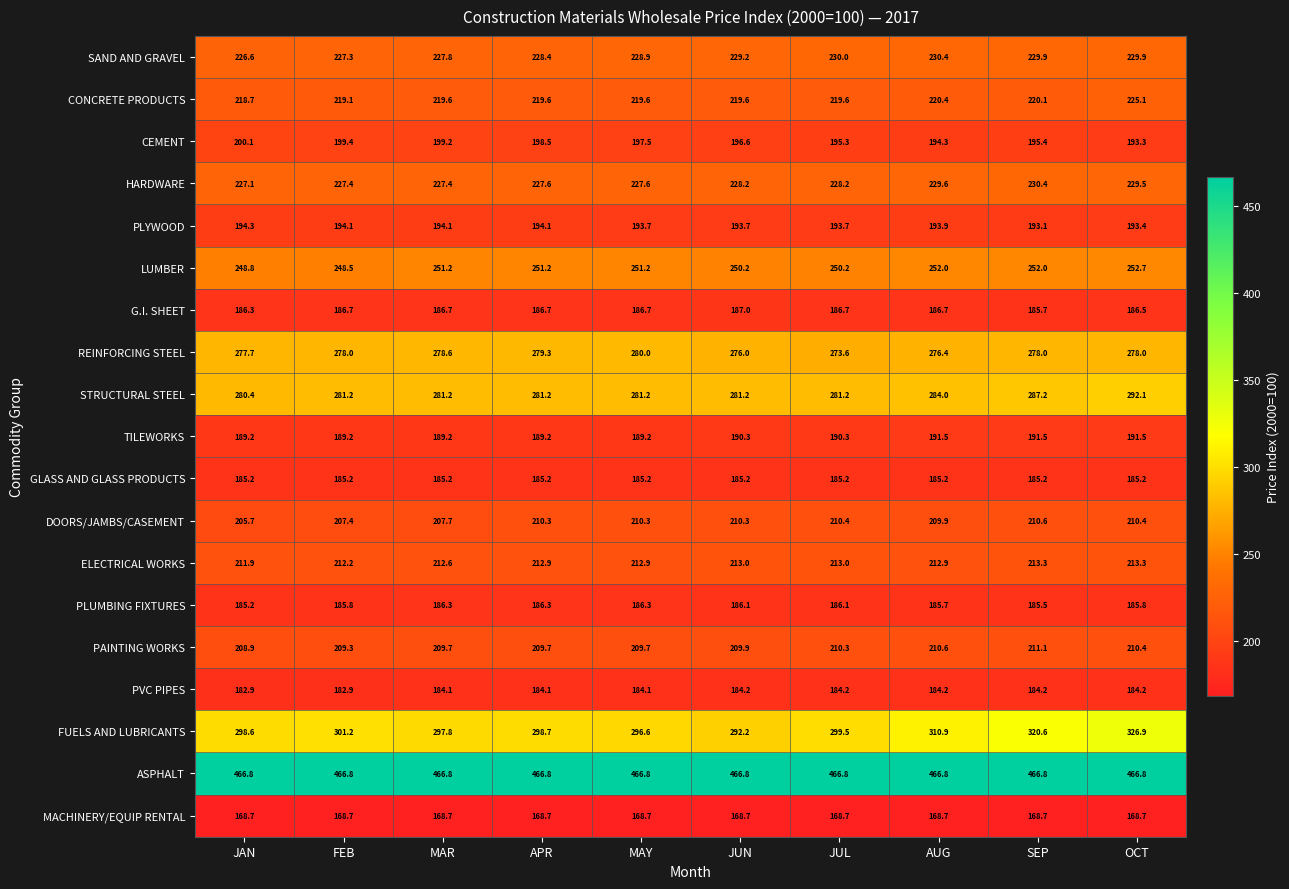

What is the difference between the maximum and second lowest values in the TILEWORKS series?

2.3